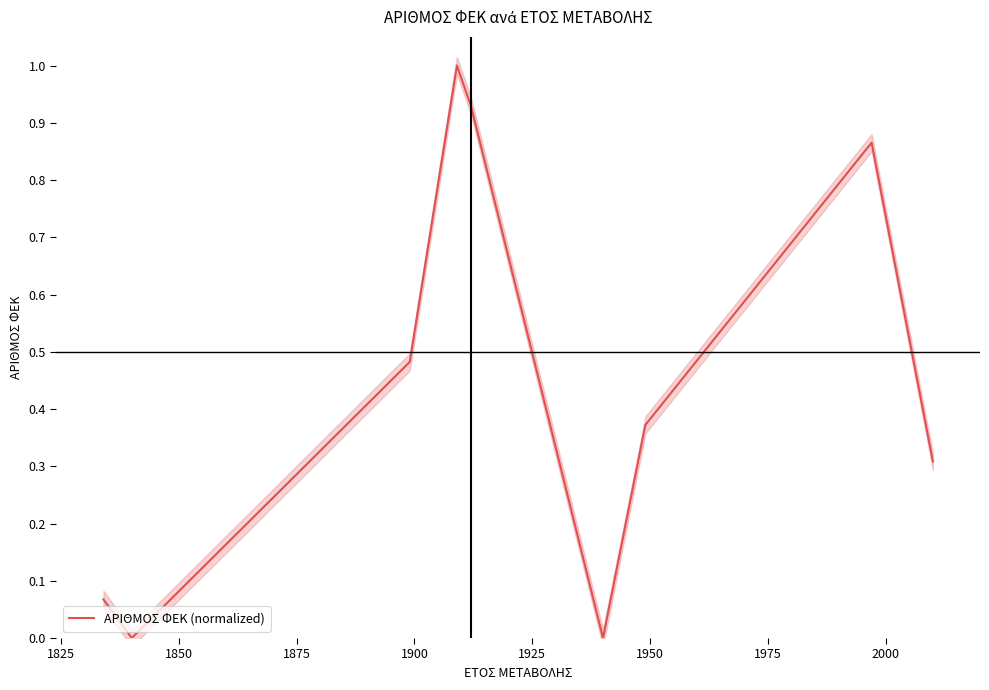

How many lines are shown in the chart?

1